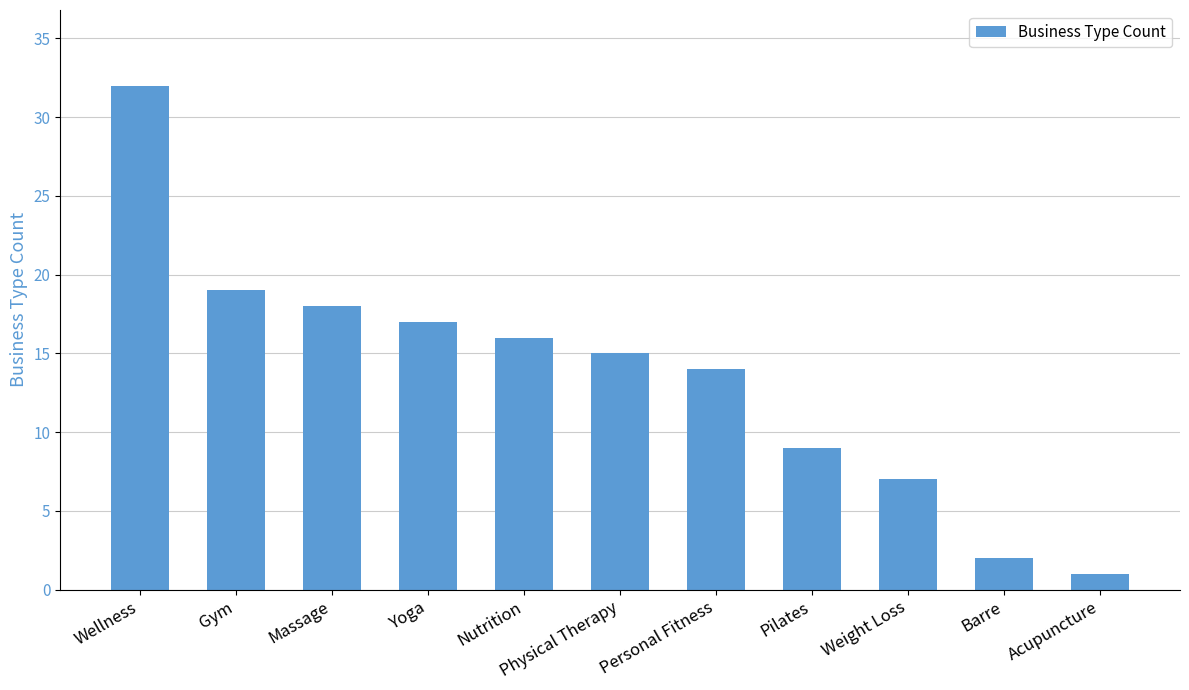

What is the difference between the values at Gym and Personal Fitness?

5